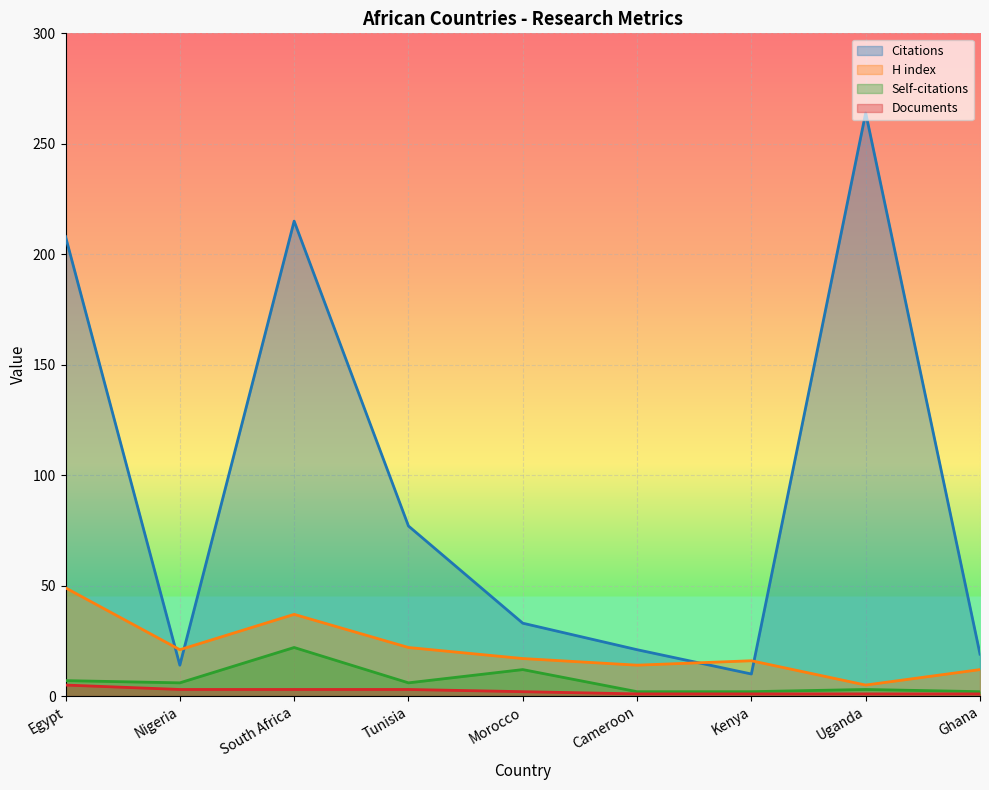

Reading left to right, list all the values displayed in this chart.

Citations: 208	14	215	77	33	21	10	264	19
H index: 49	21	37	22	17	14	16	5	12
Self-citations: 7	6	22	6	12	2	2	3	2
Documents: 5	3	3	3	2	1	1	1	1